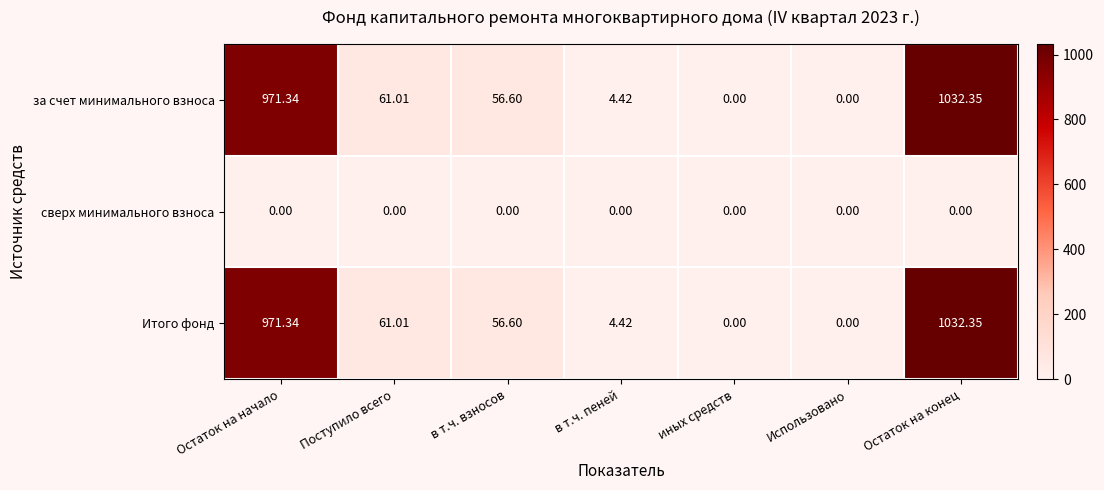

At which category is the sum across all series the highest?

Остаток на конец